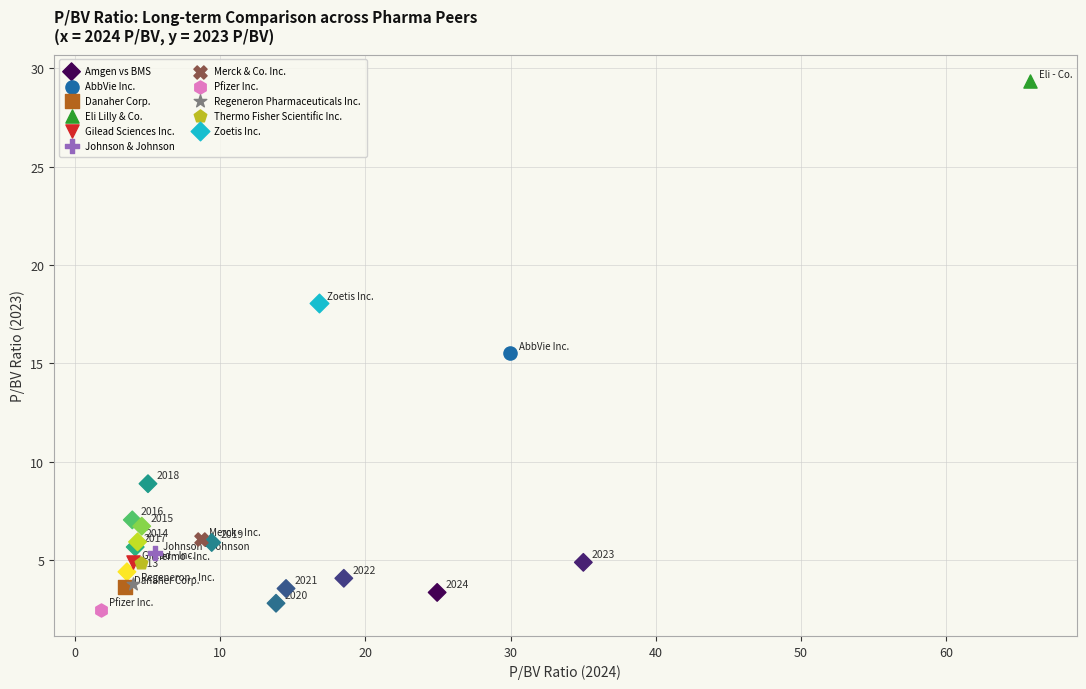

What are all the series names shown in the legend?

Amgen vs BMS, AbbVie Inc., Danaher Corp., Eli Lilly & Co., Gilead Sciences Inc., Johnson & Johnson, Merck & Co. Inc., Pfizer Inc., Regeneron Pharmaceuticals Inc., Thermo Fisher Scientific Inc., Zoetis Inc.